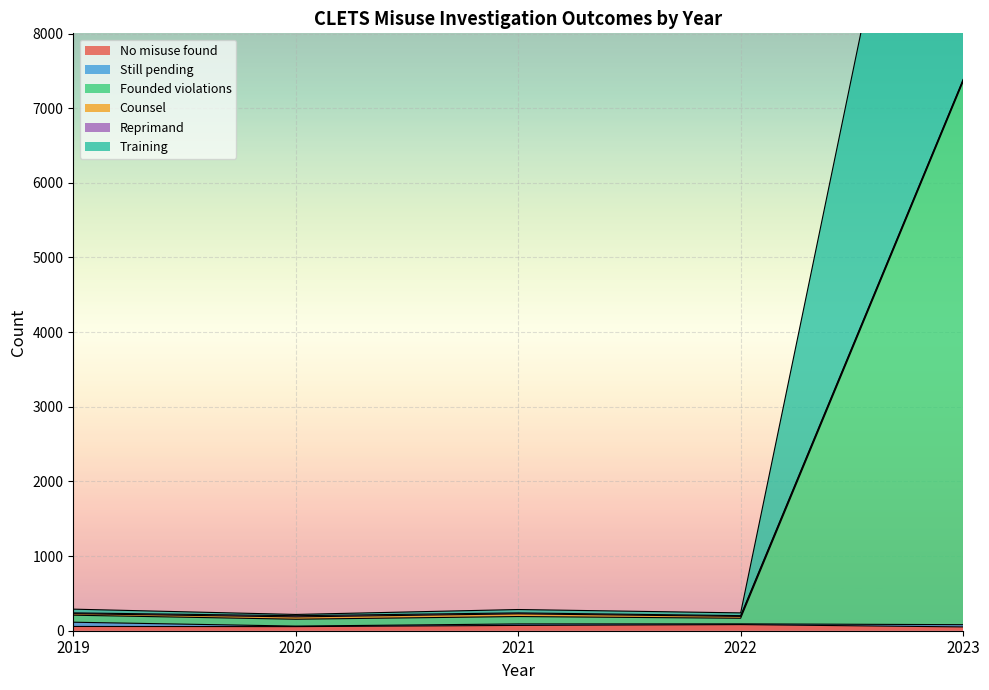

At how many categories does at least one series exceed 12374?

1